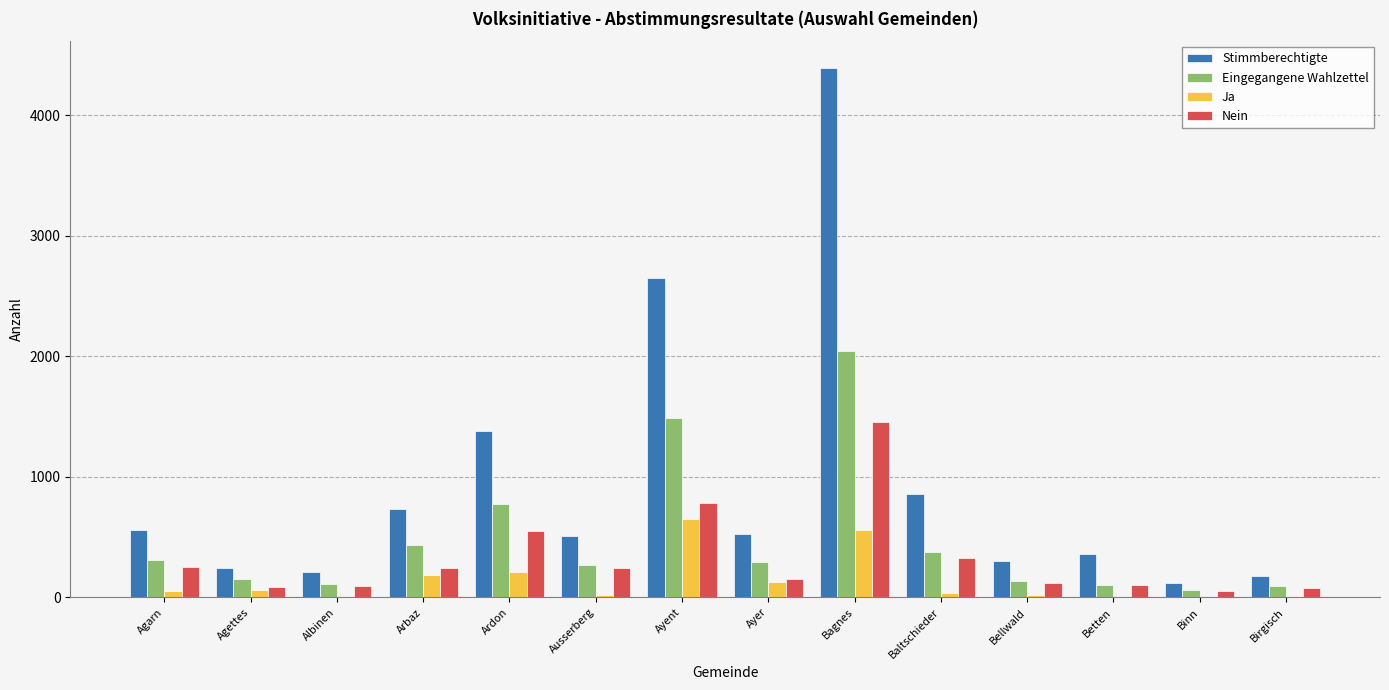

Which series changed the most between Ardon and Ayer?

Stimmberechtigte